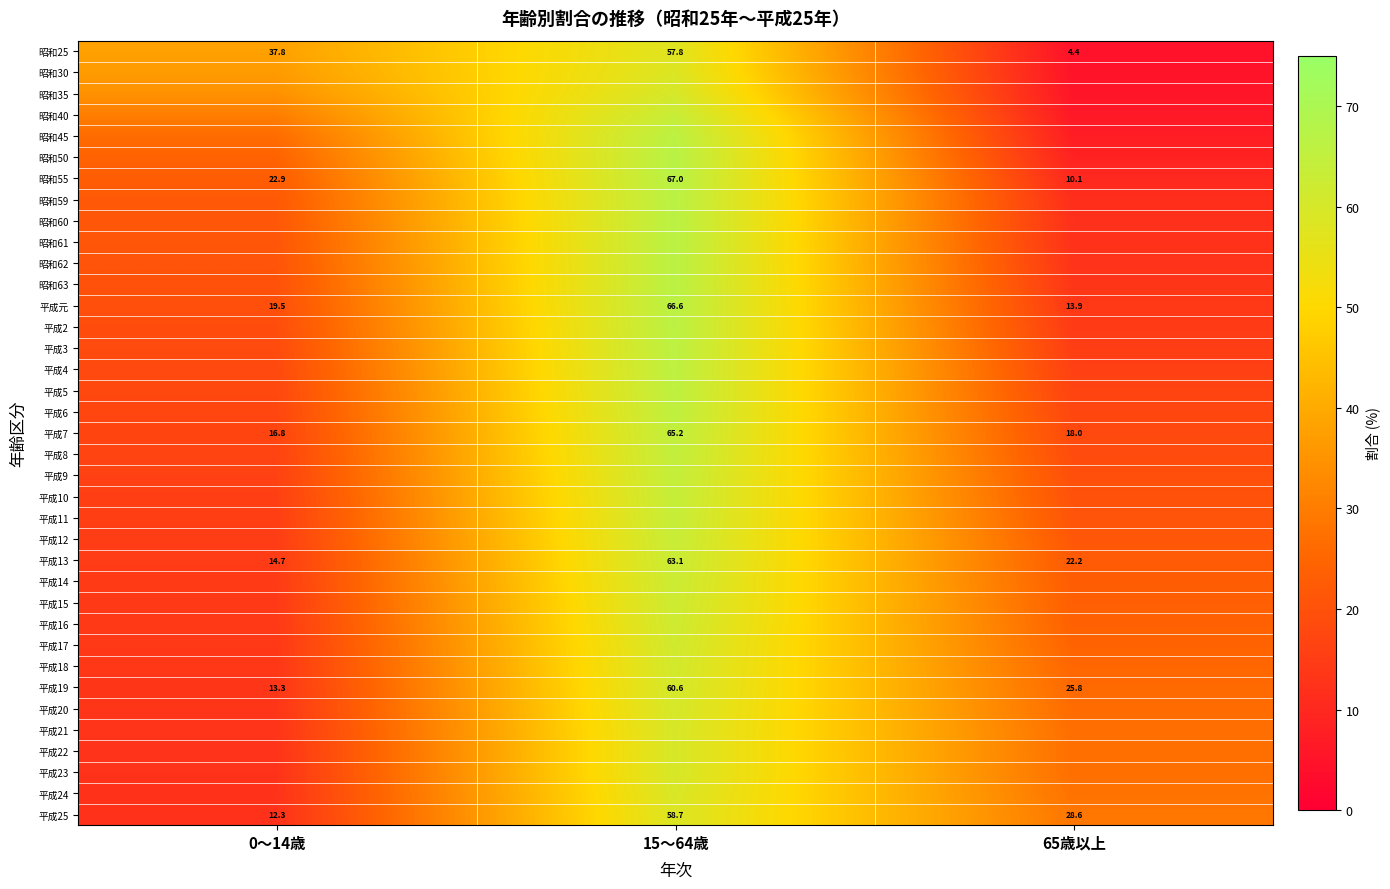

Where is 平成25 nearest to the value 35?

65歳以上